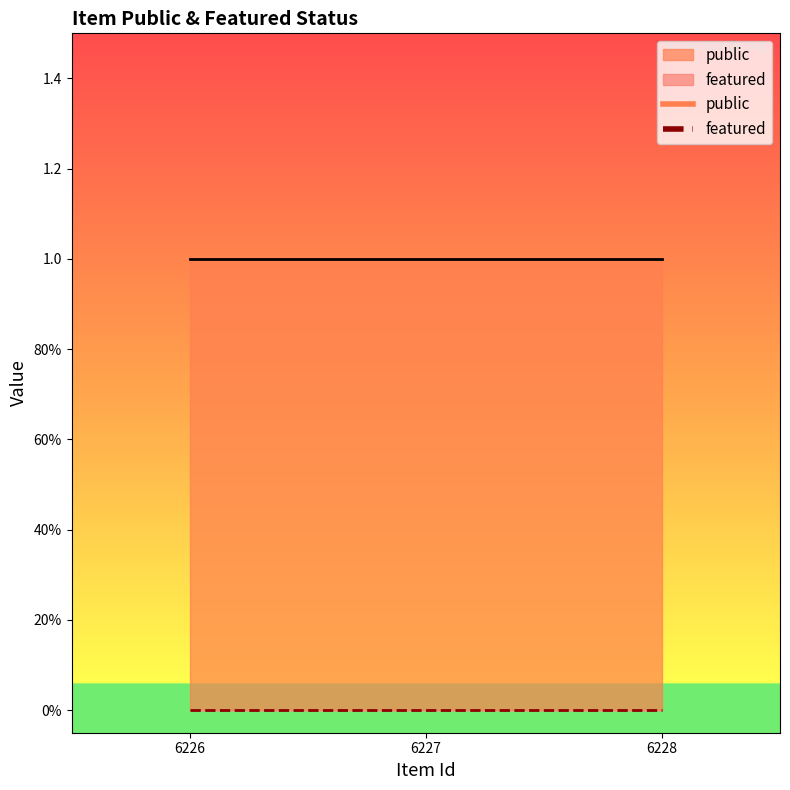

Reading right to left, extract all data points from this chart.

public: 1	1	1
featured: 0	0	0